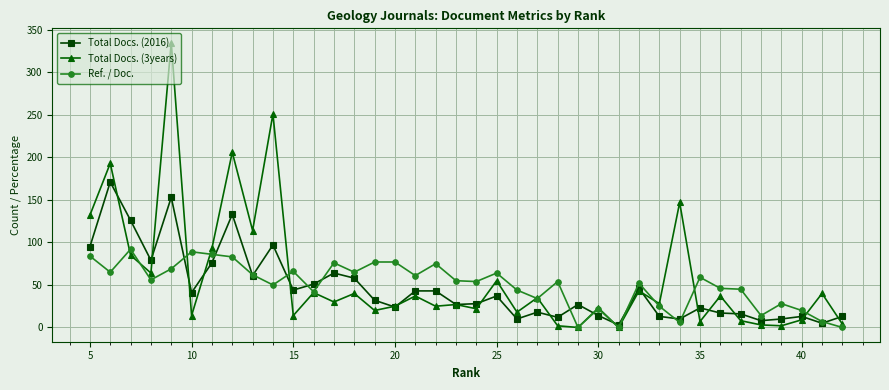

At how many categories does at least one series exceed 8?

37